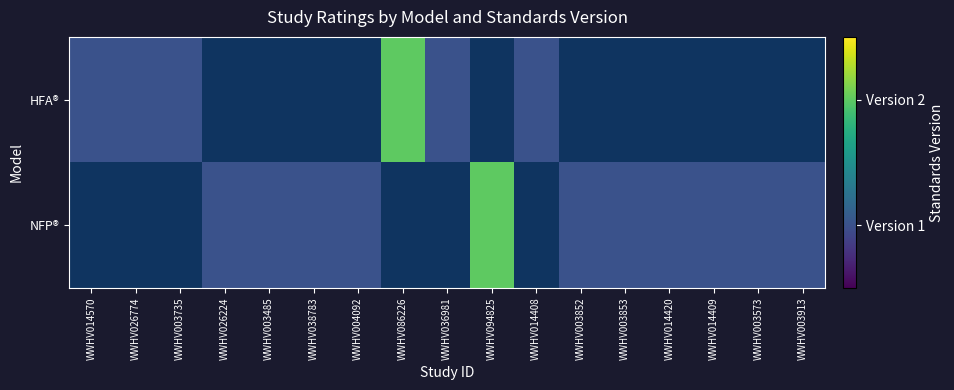

List the series in order of their peak value, lowest first.

HFA®, NFP®